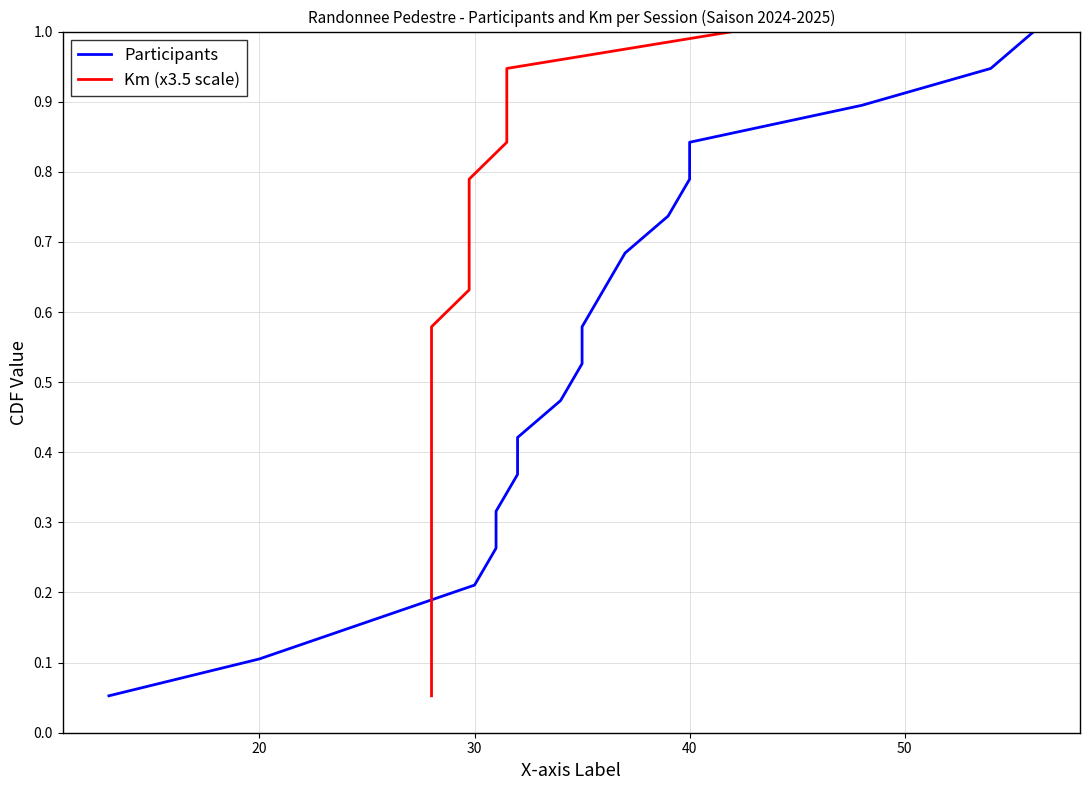

What is the difference between the second highest and second lowest values in the Participants series?

0.8